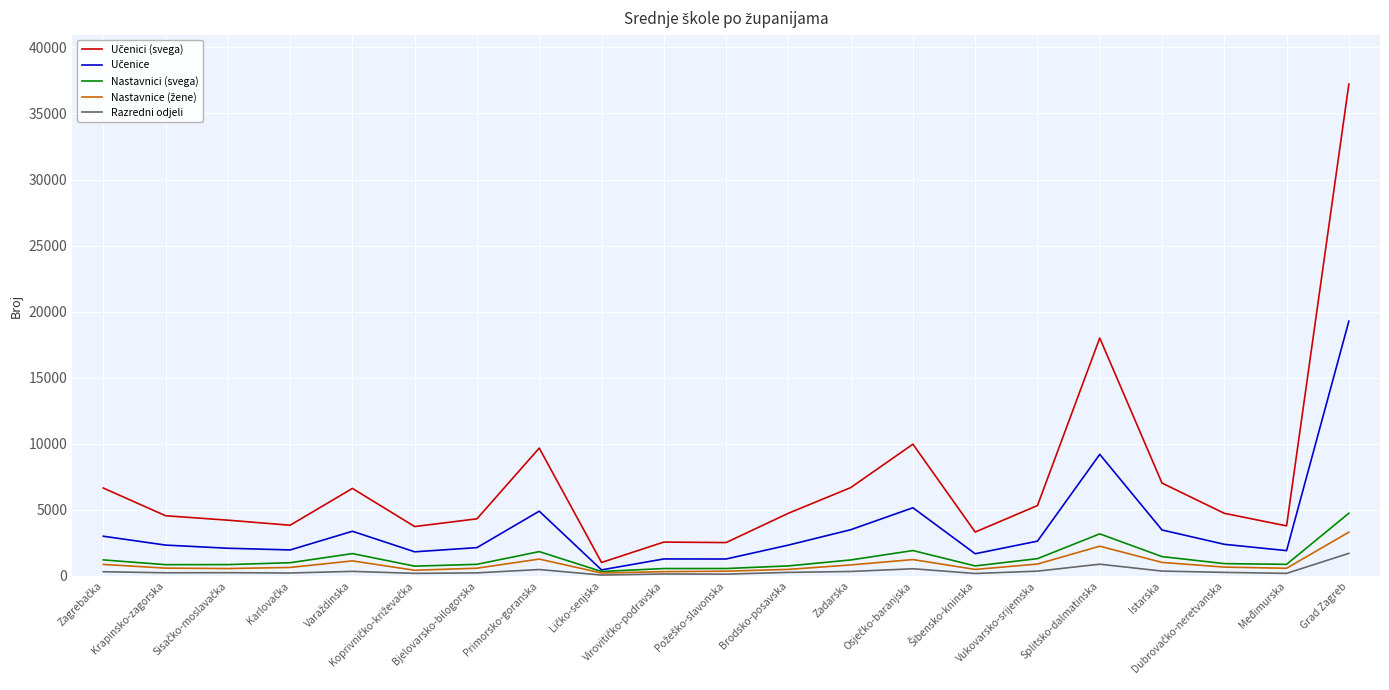

What is the greatest value displayed?

37225